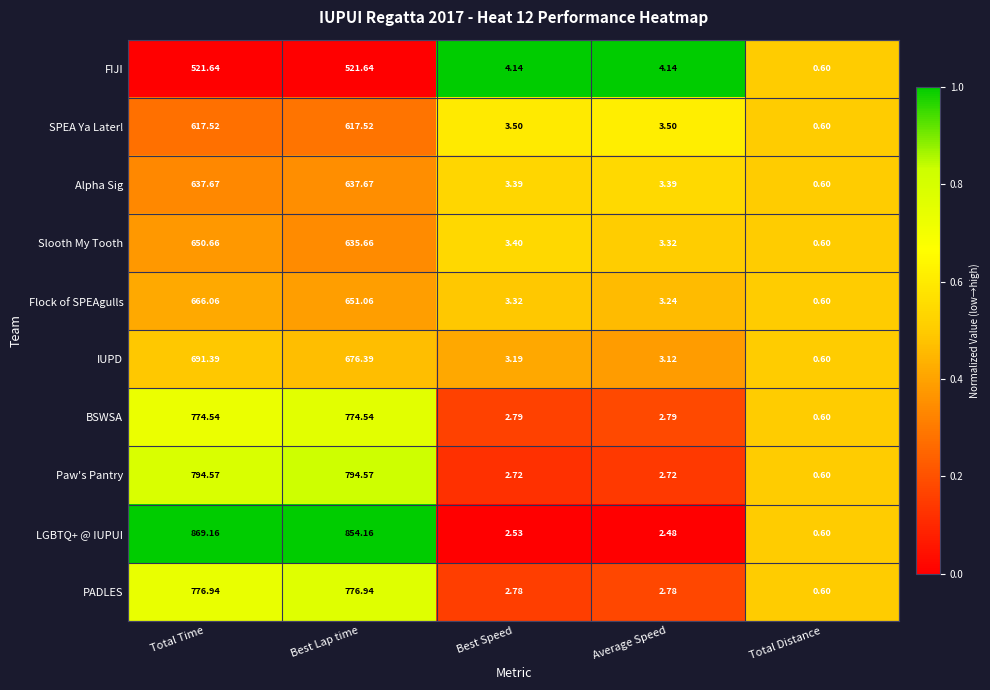

Is the value of SPEA Ya Later! at Total Distance greater than the value of Alpha Sig at Total Time?

No